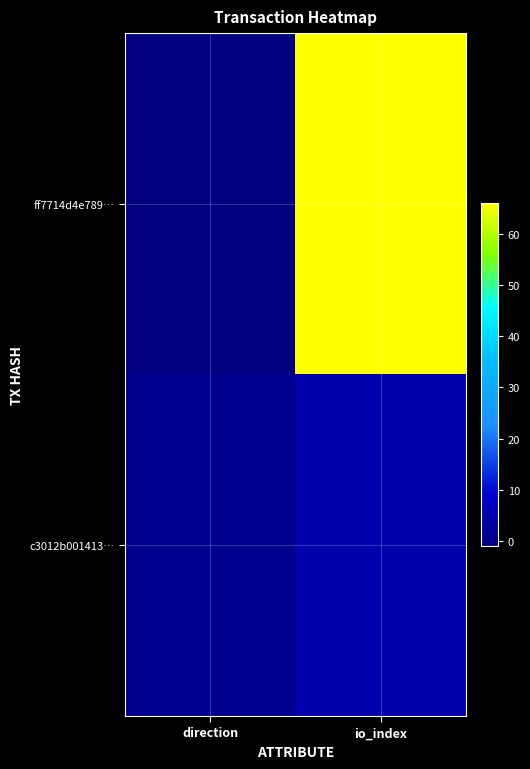

What is the difference between the highest and lowest values at direction?

2